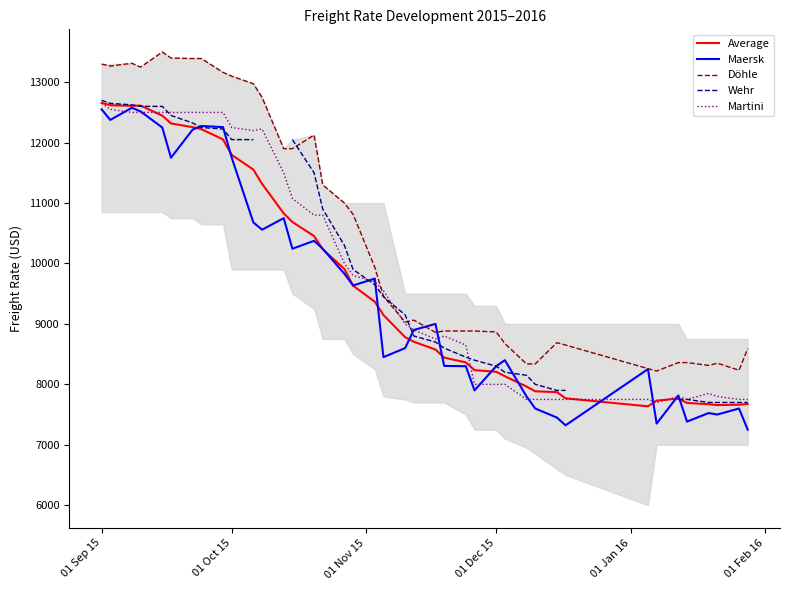

True or false: Maersk has a value of 10570.5 at 28.

False